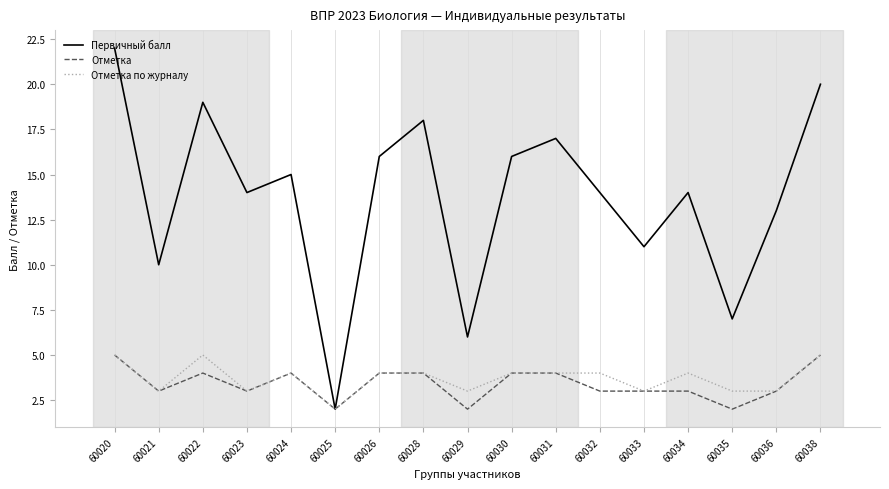

What is the maximum value for Отметка по журналу?

5